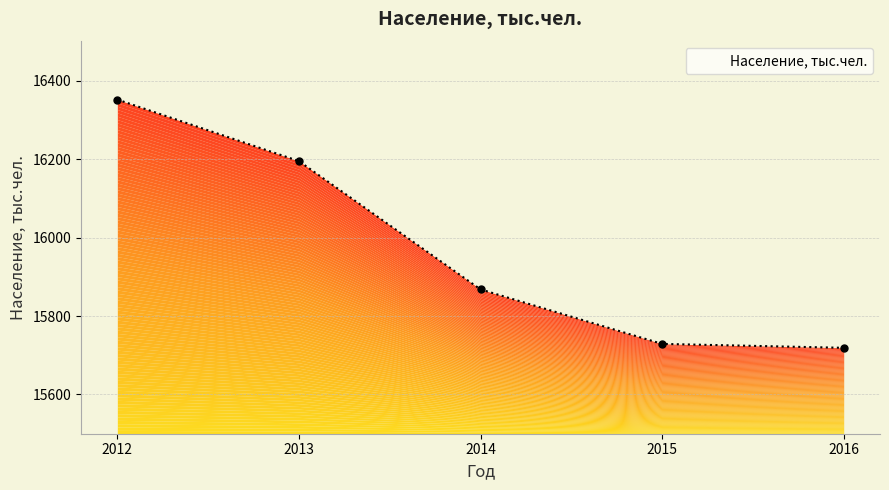

True or false: the data shows 26400 at 2015.

False